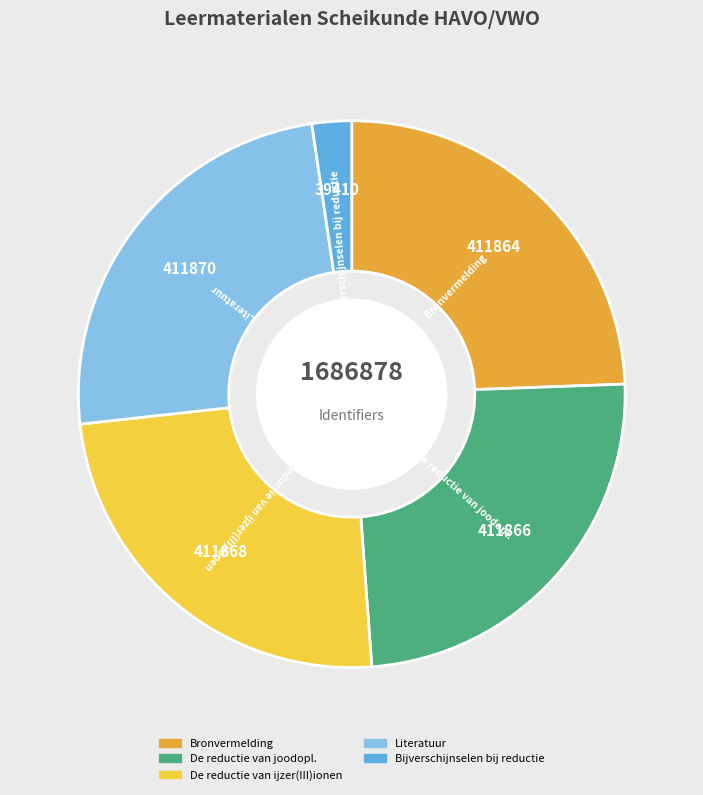

True or false: Bronvermelding accounts for 24% of the total.

True